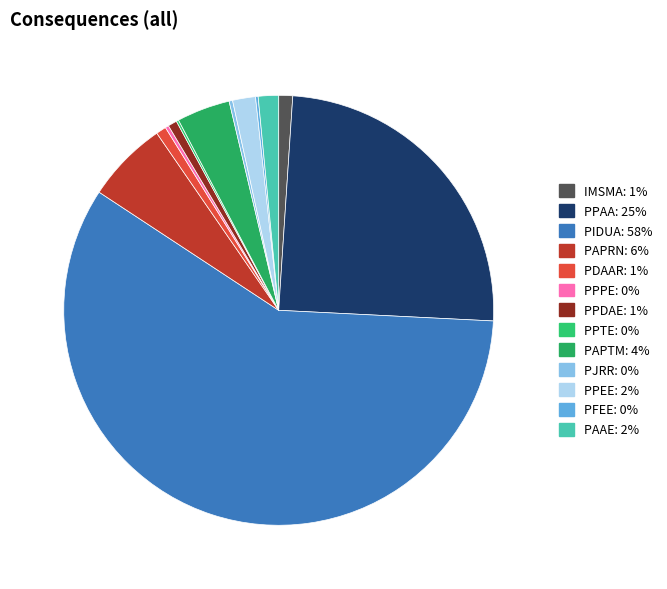

What is the largest slice in the pie chart?

PIDUA